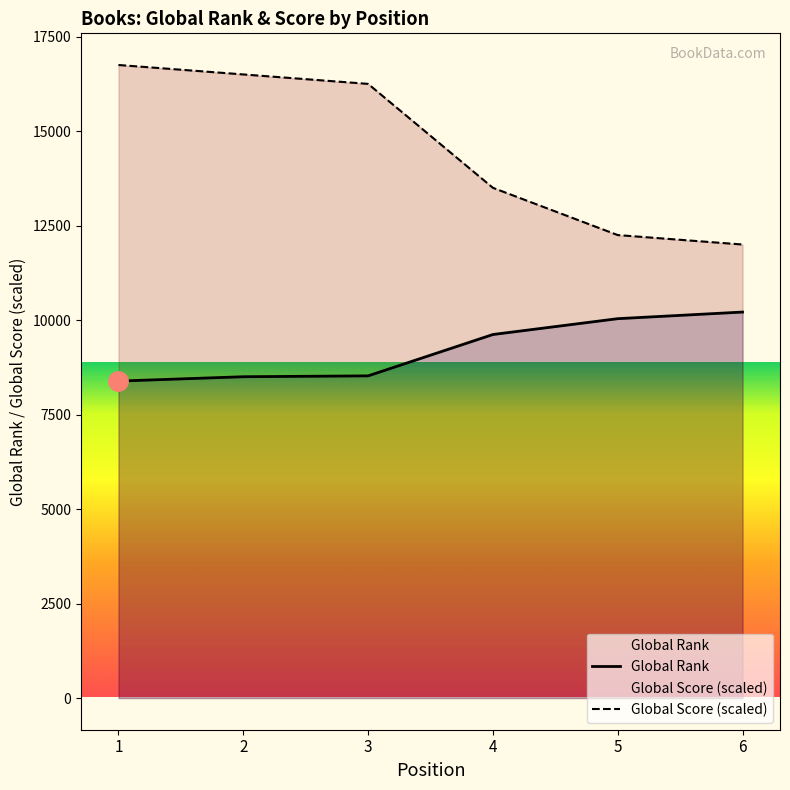

Which series has the widest spread of values?

Global Score (scaled)